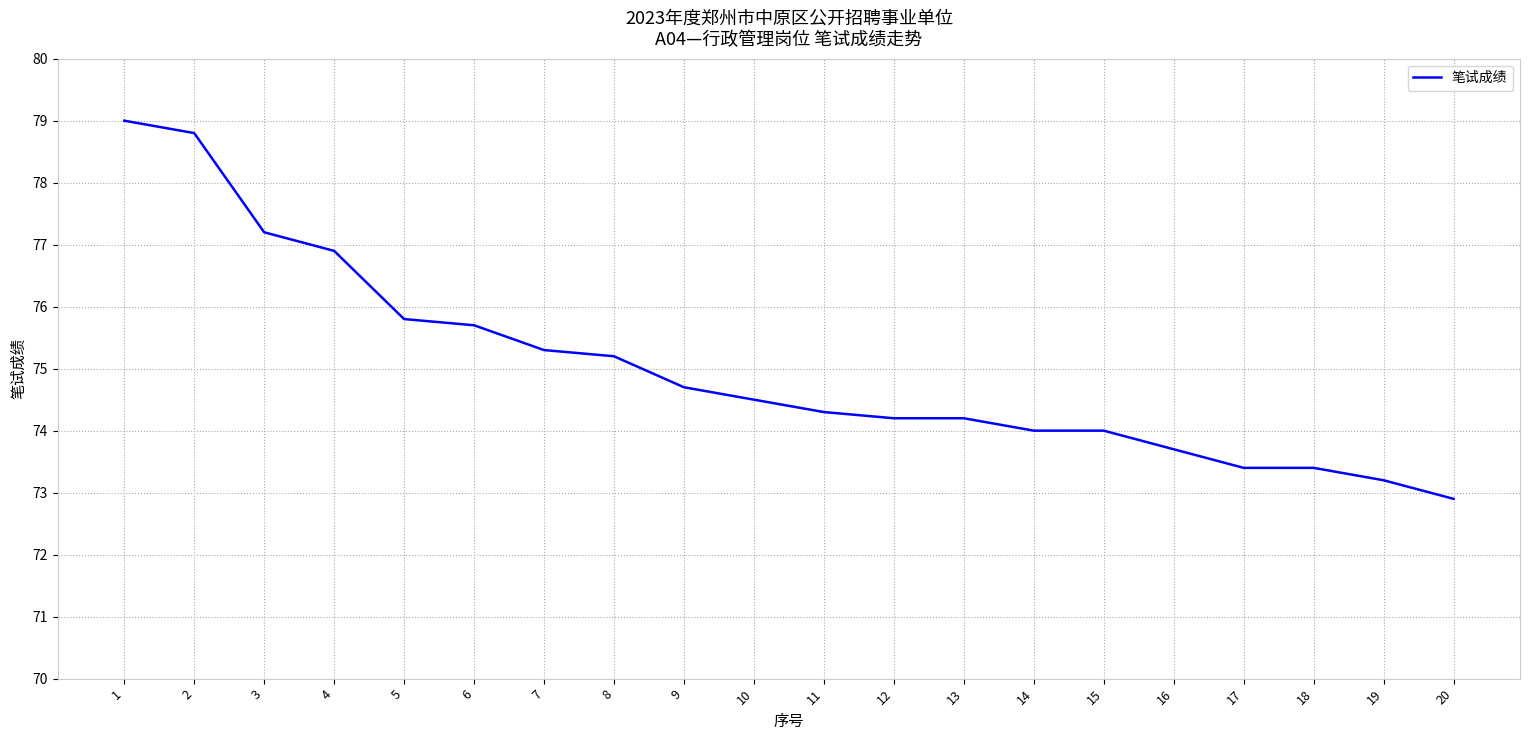

The value at 14 is 74.0. True or false?

True